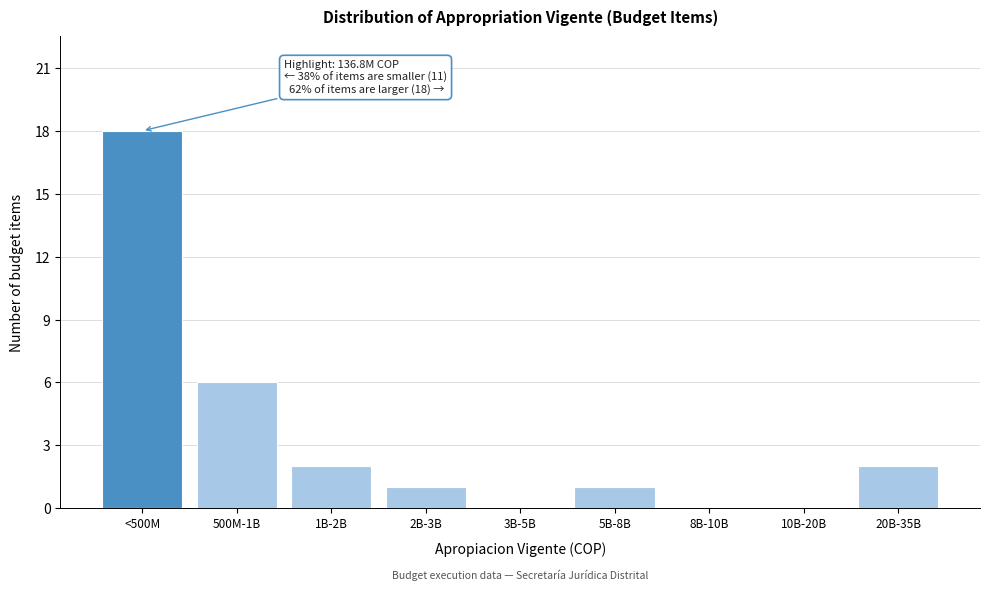

Reading left to right, list all the values displayed in this chart.

<500M=18	500M-1B=6	1B-2B=2	2B-3B=1	3B-5B=0	5B-8B=1	8B-10B=0	10B-20B=0	20B-35B=2